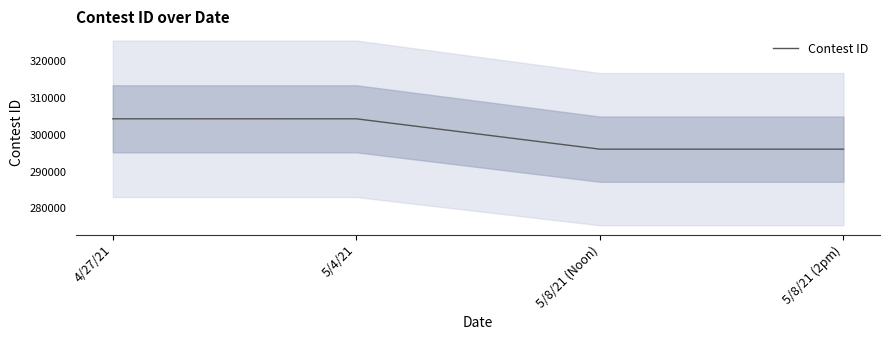

Reading left to right, extract all data points from this chart.

4/27/21=304361	5/4/21=304364	5/8/21 (Noon)=296096	5/8/21 (2pm)=296097